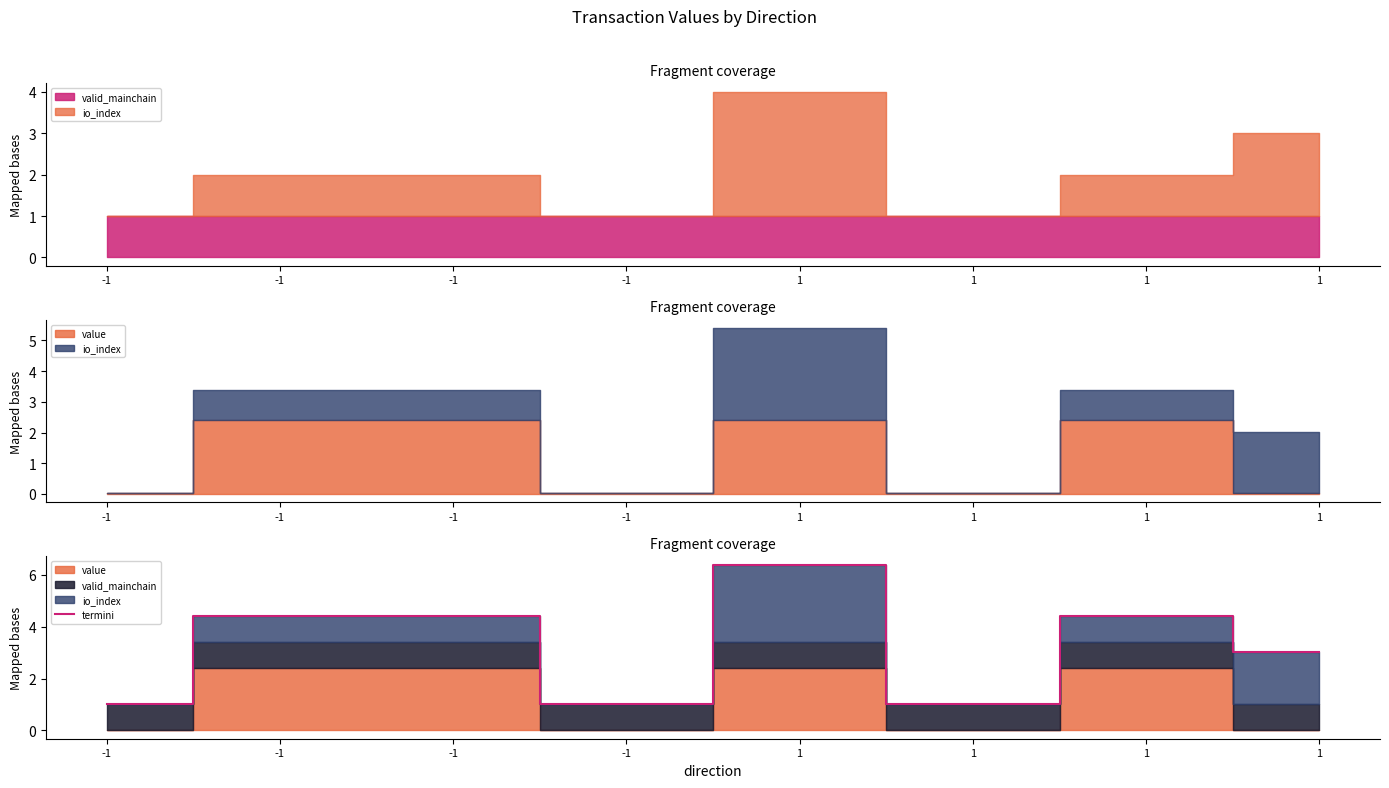

How many data points are less than 4?

4